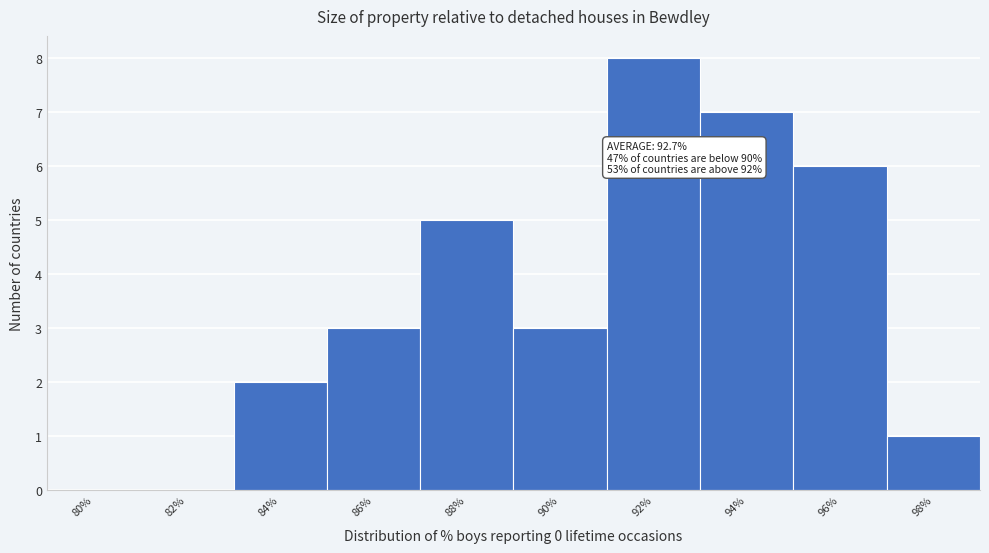

Reading left to right, what are all the values shown in this chart?

80%=0	82%=0	84%=2	86%=3	88%=5	90%=3	92%=8	94%=7	96%=6	98%=1